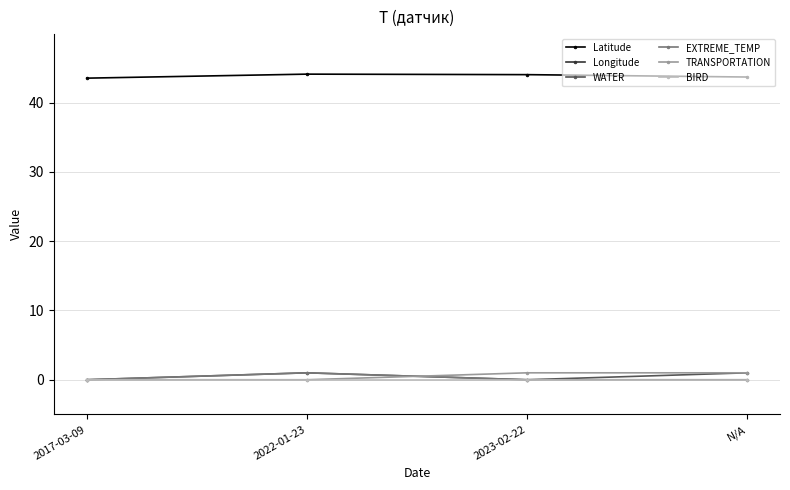

Reading left to right, transcribe all the data shown in this chart.

Latitude: 43.5	44.1	44.1	43.7
Longitude: -71.4	-70.9	-71.1	-71.5
WATER: 0.0	1.0	0.0	1.0
EXTREME_TEMP: 0.0	1.0	0.0	0.0
TRANSPORTATION: 0.0	0.0	1.0	1.0
BIRD: 0.0	0.0	0.0	0.0